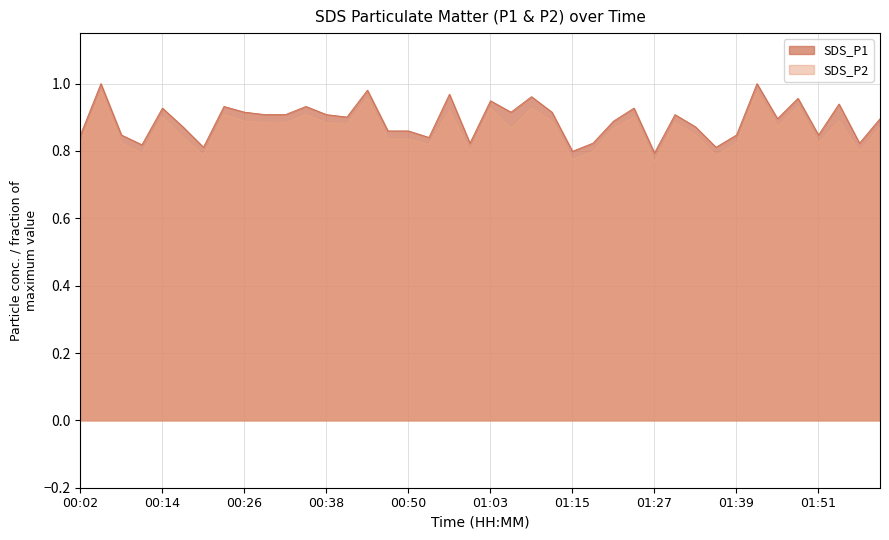

Rank the series by their maximum value, from lowest to highest.

SDS_P2, SDS_P1